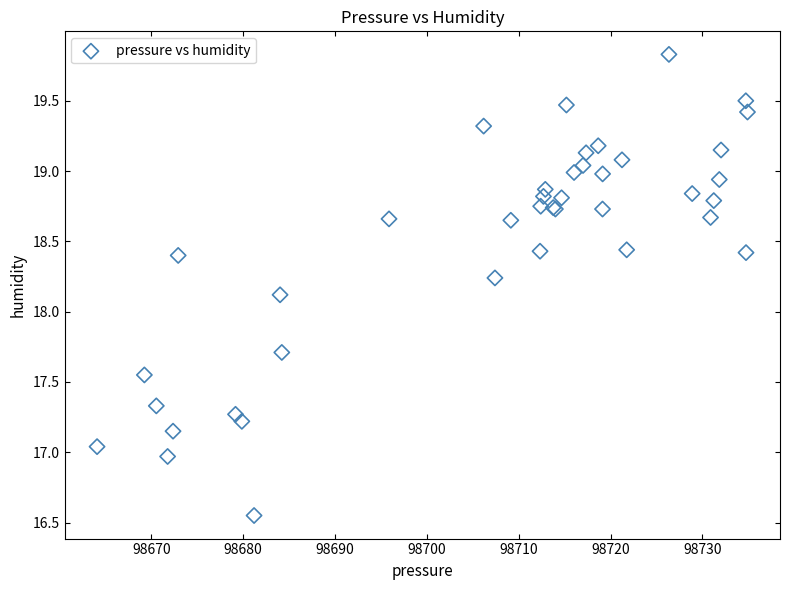

What Y value in the scatter plot is closest to 18?

18.1